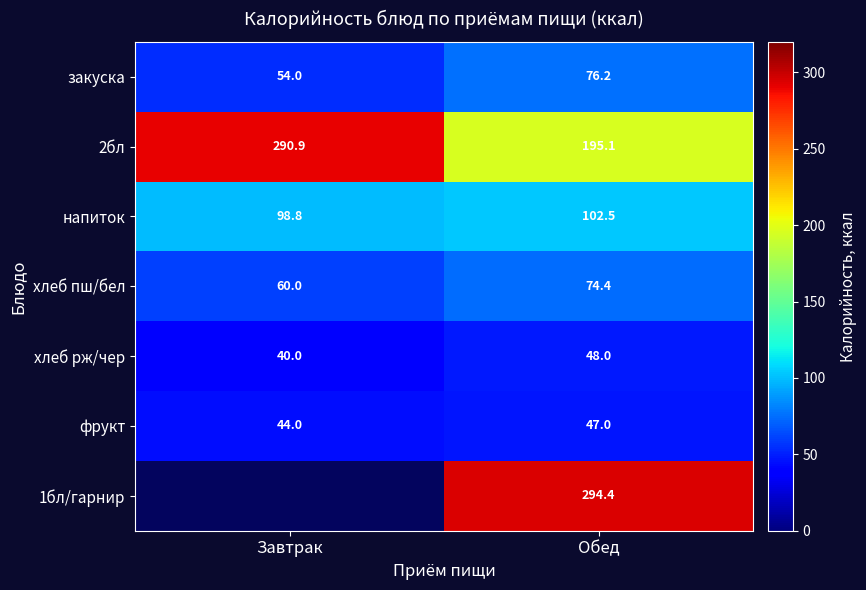

What is the minimum value for хлеб пш/бел?

60.0